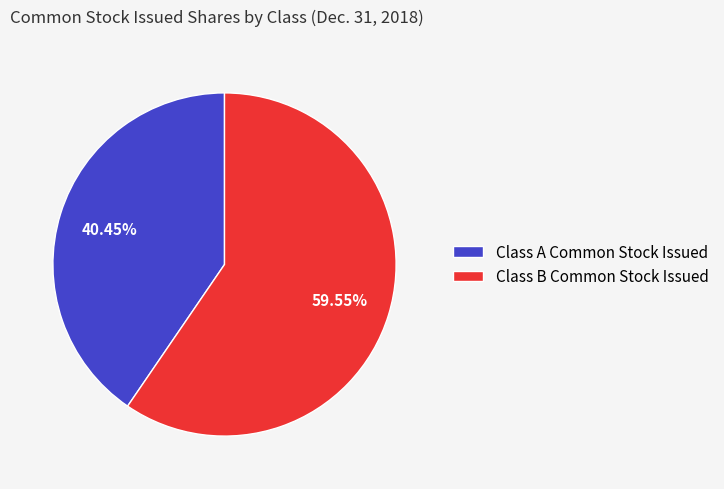

To the nearest percent, what is the combined percentage of Class B Common Stock Issued and Class A Common Stock Issued?

100%